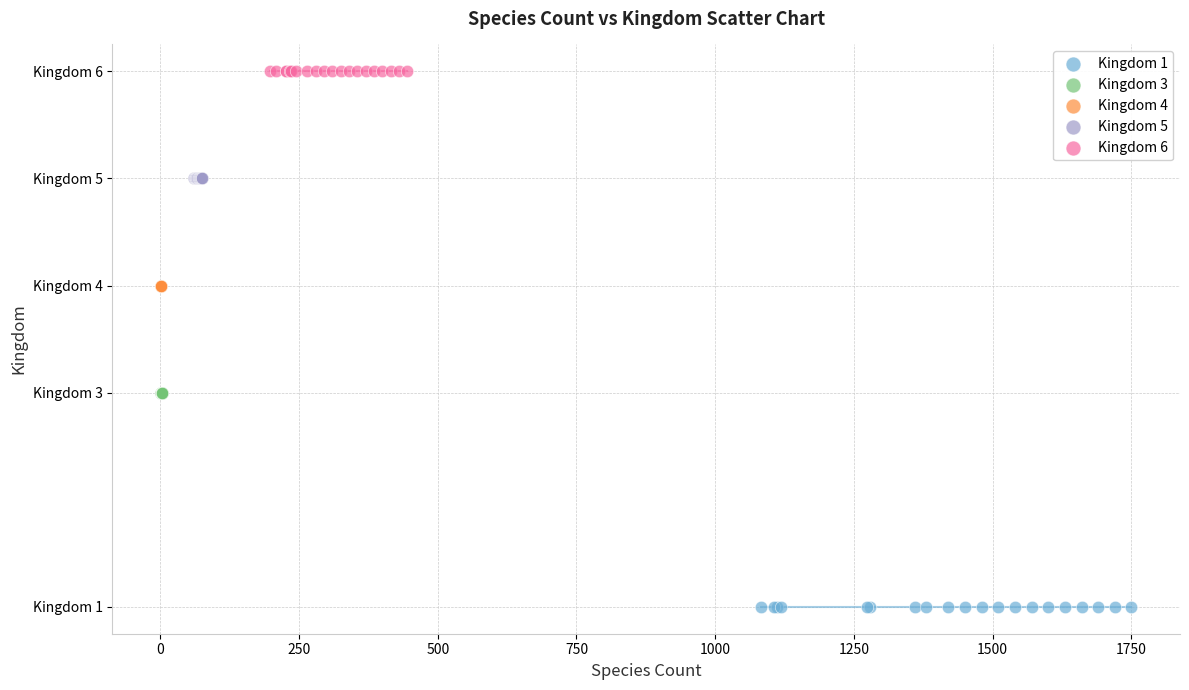

Which series reaches the minimum Y coordinate?

Kingdom 1